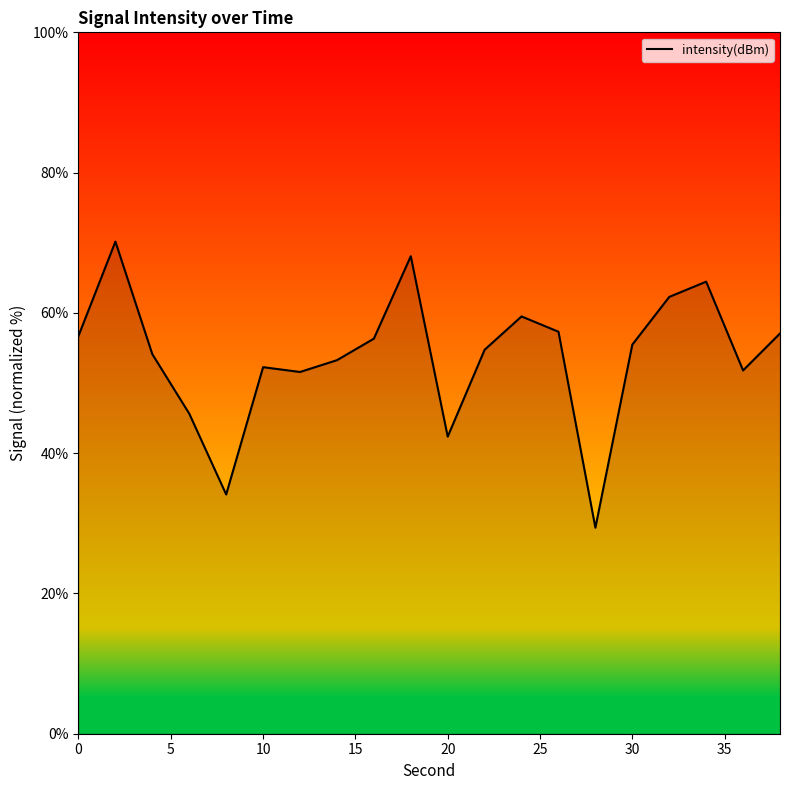

What is the difference between the maximum and minimum values?

40.8